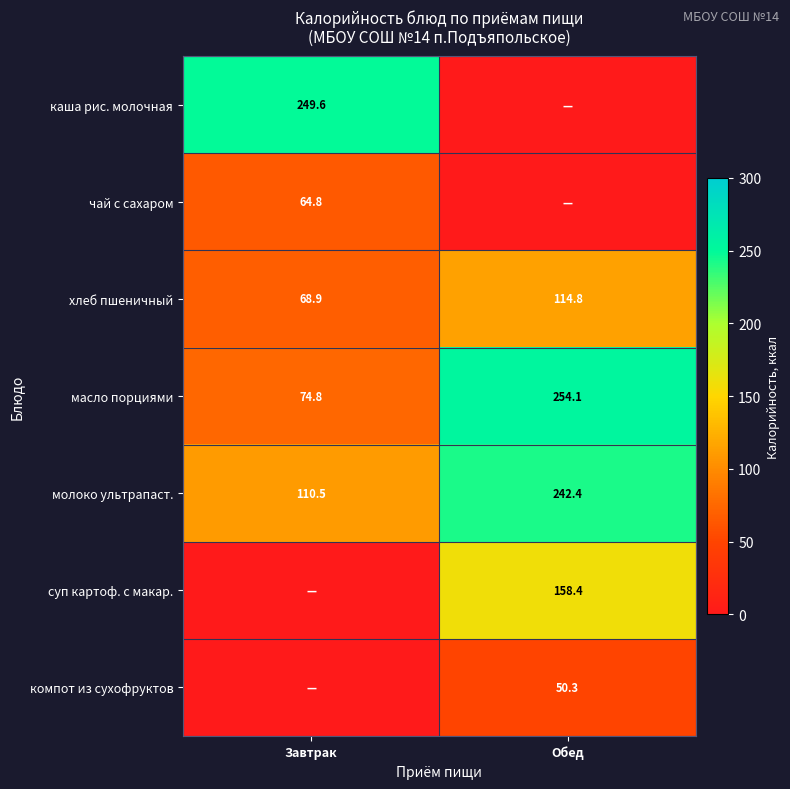

Between Завтрак and Обед, which is larger?

Завтрак